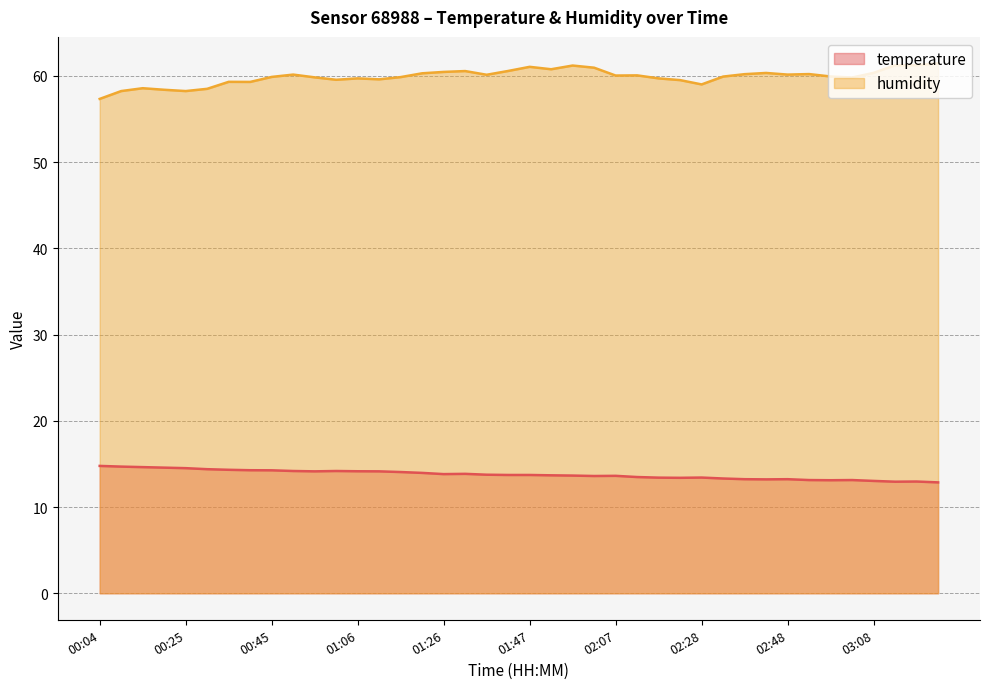

True or false: humidity has a value of 58.5 at 00:30.

True